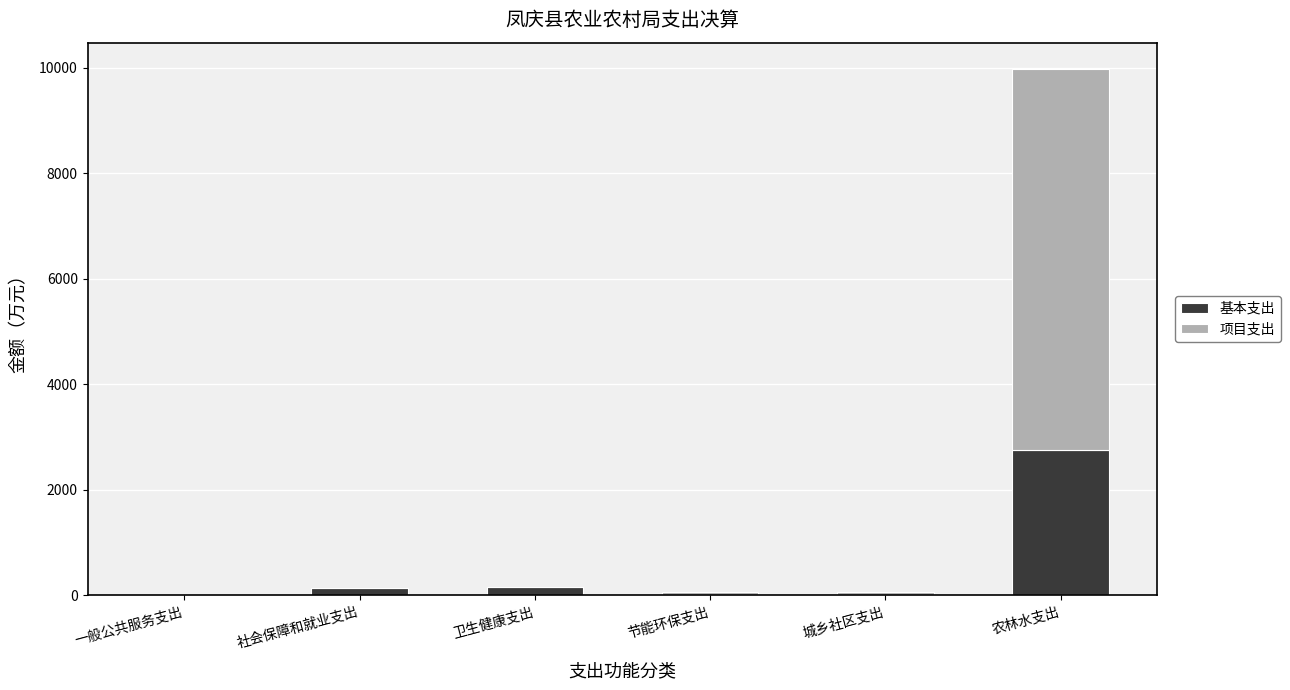

The 基本支出 series shows 0.0 at 城乡社区支出. True or false?

True